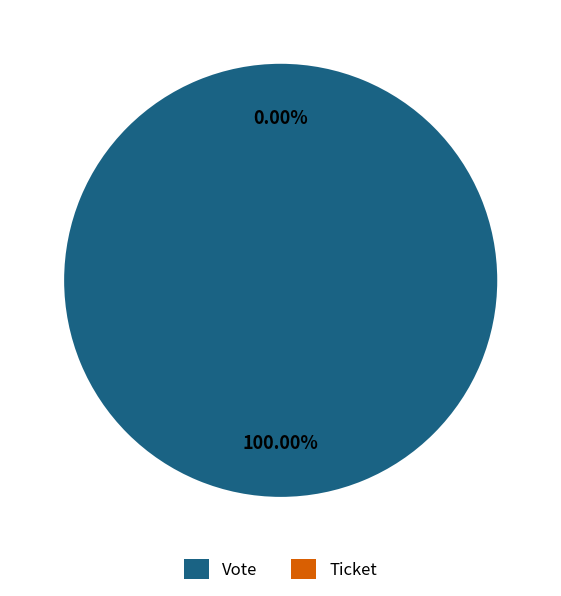

Which category has the smallest portion of the pie?

Ticket